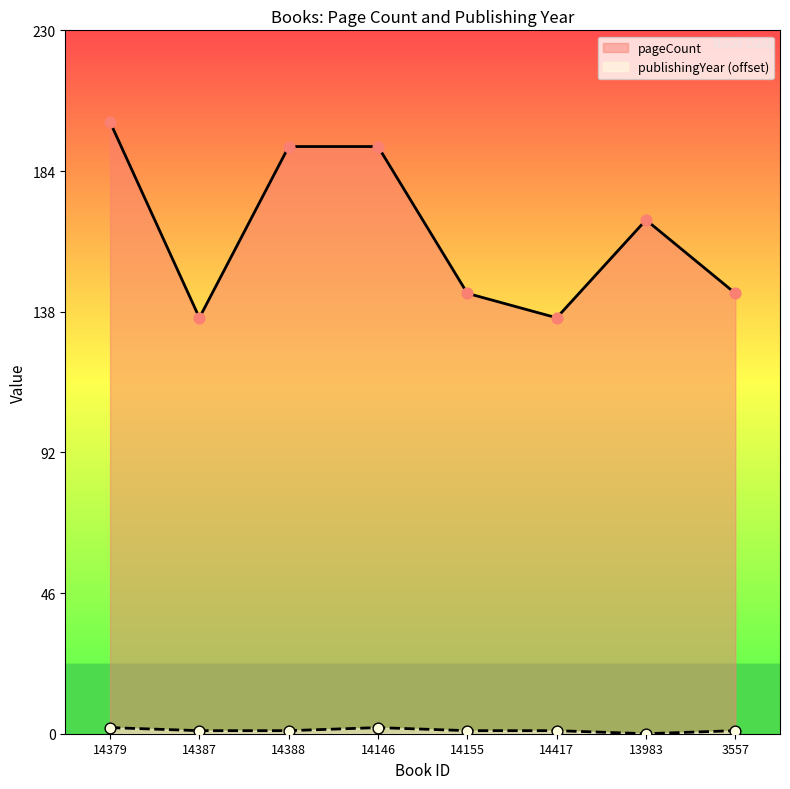

At which category is the sum across all series the highest?

14379